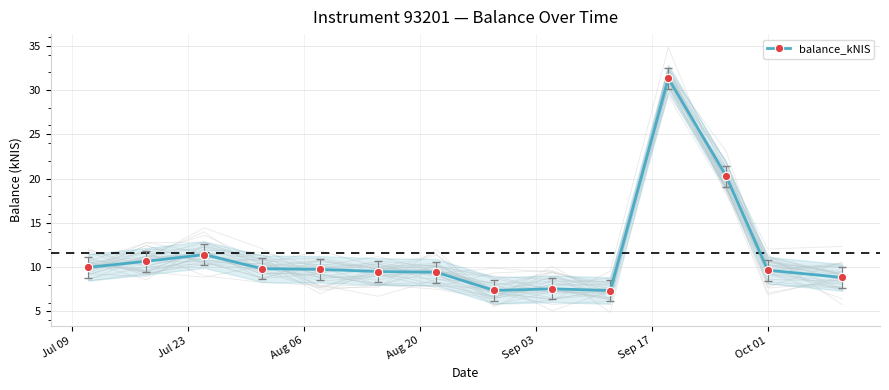

What is the sum of all values?

162.8